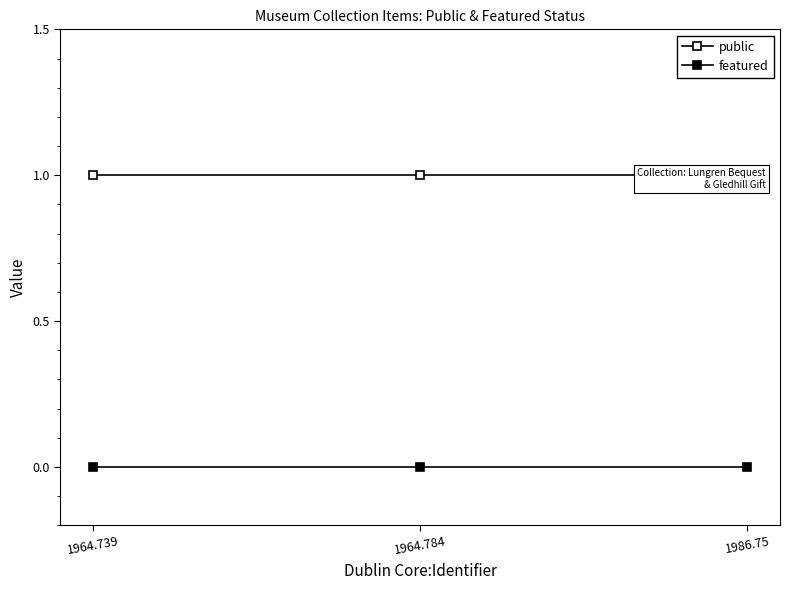

What is the greatest value displayed?

1